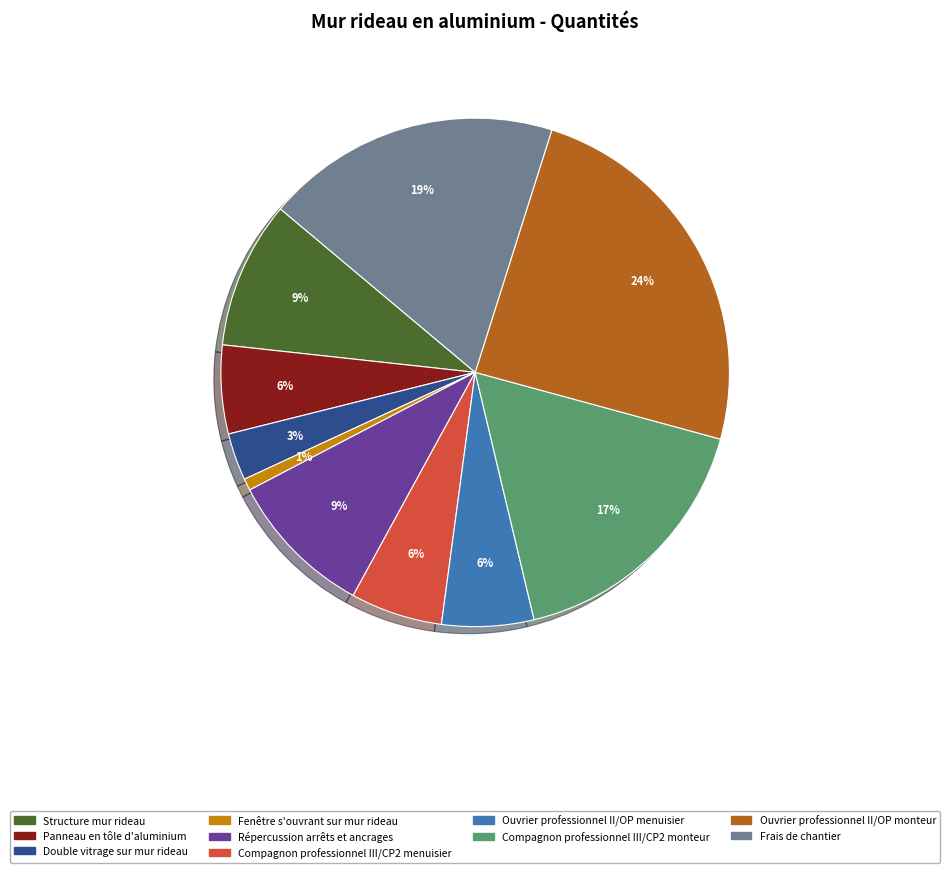

How many segments does this pie chart have?

10